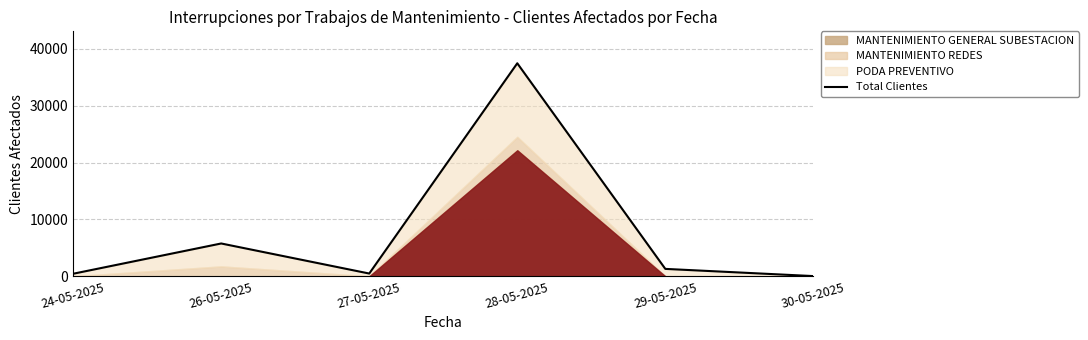

Reading left to right, extract all data points from this chart.

24-05-2025=444	26-05-2025=5770	27-05-2025=481	28-05-2025=37480	29-05-2025=1298	30-05-2025=32